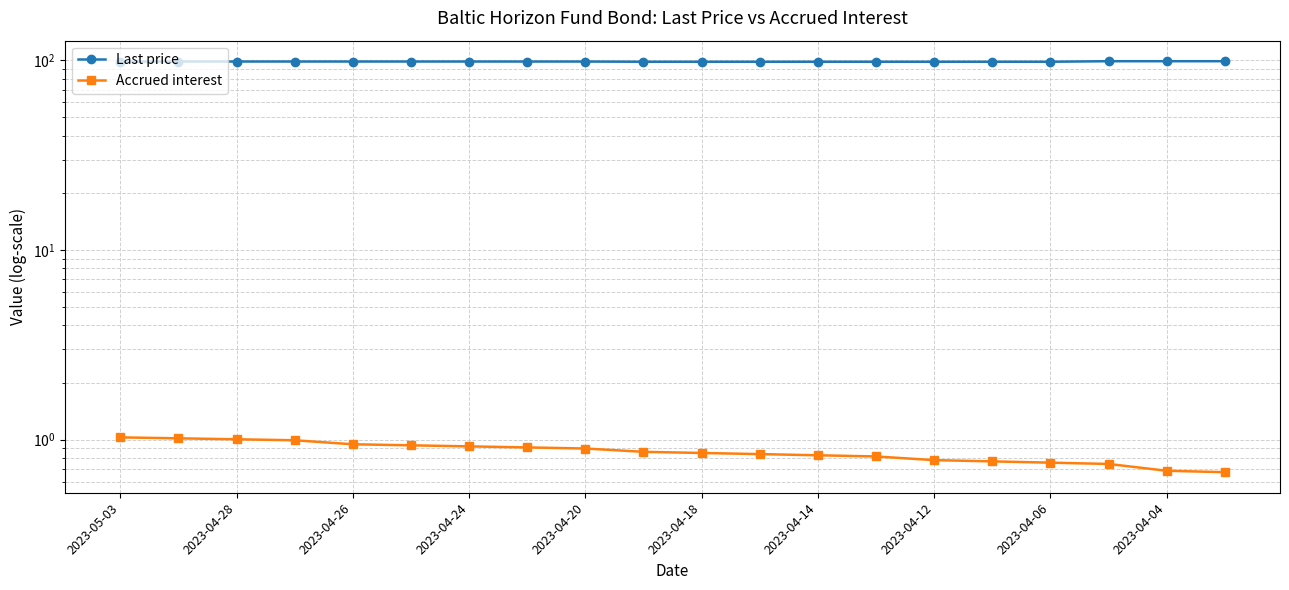

What is the difference between the maximum and second lowest values in the Last price series?

0.6